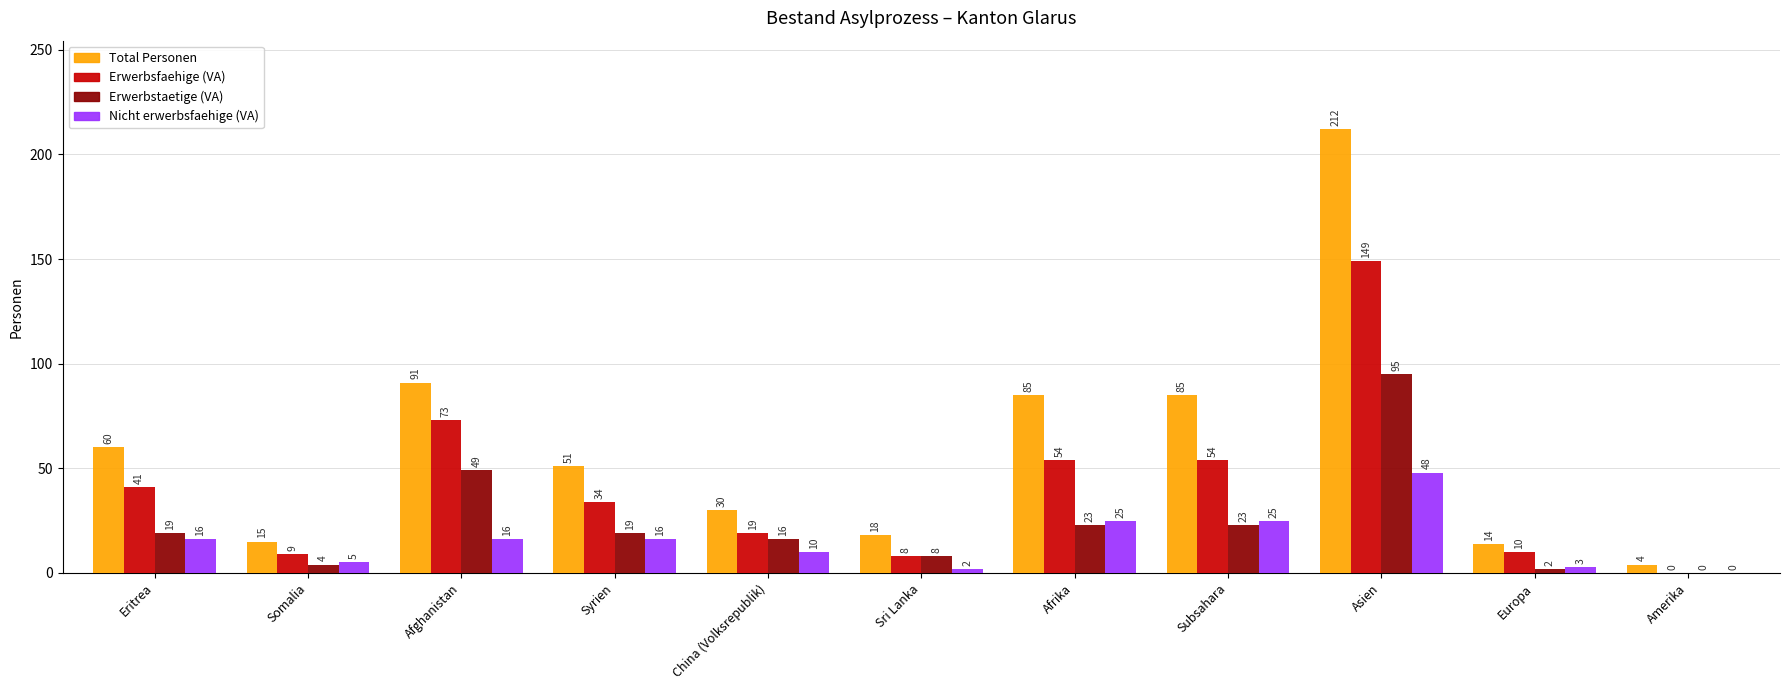

What is the total value across all series at Somalia?

33